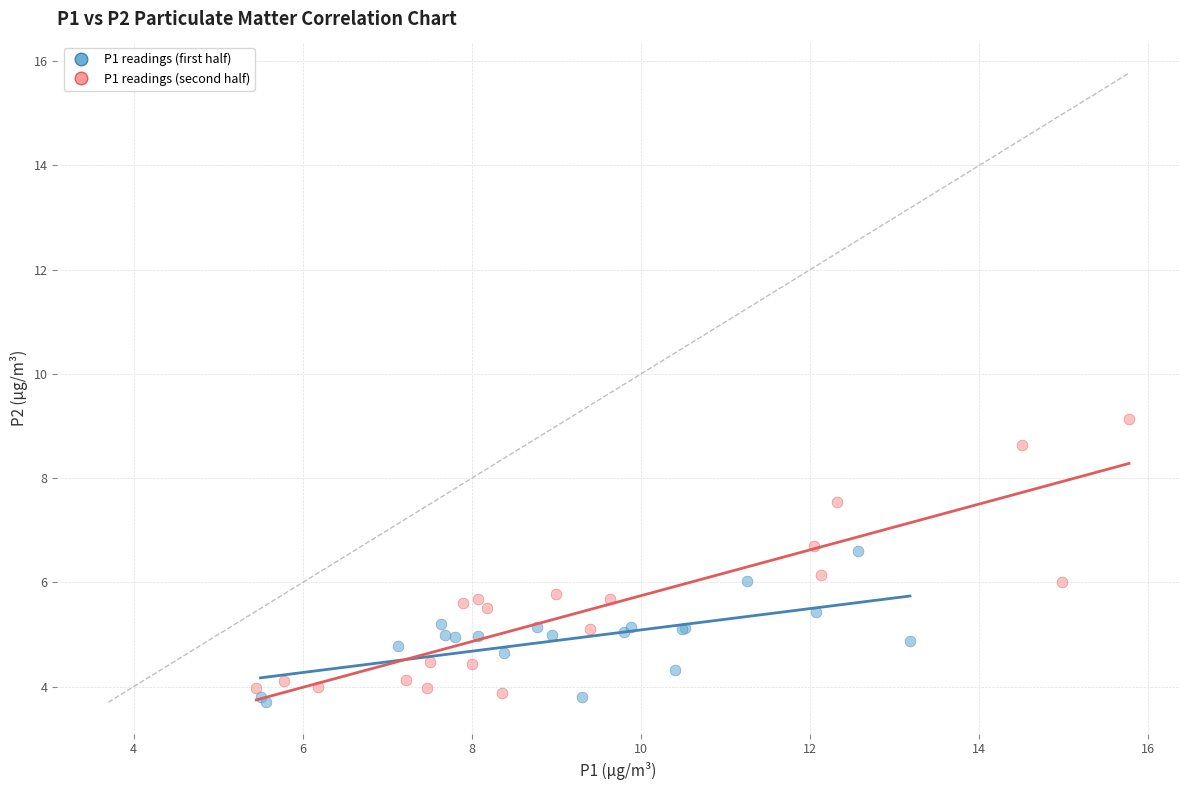

Which series reaches the maximum Y coordinate?

P1 readings (second half)